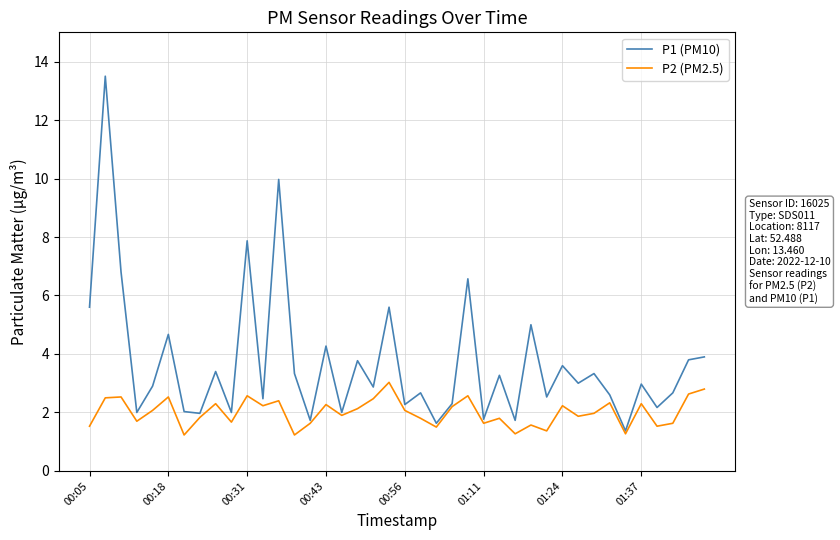

Which series has the widest spread of values?

P1 (PM10)